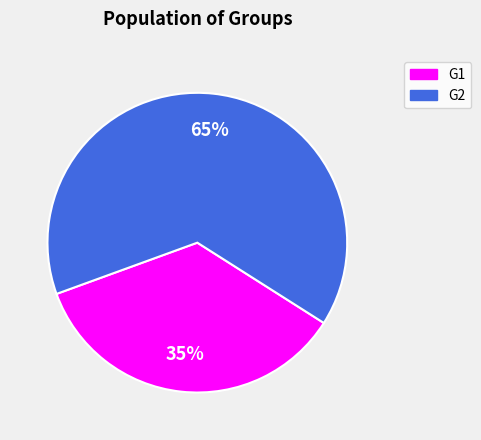

Between G2 and G1, which is larger?

G2